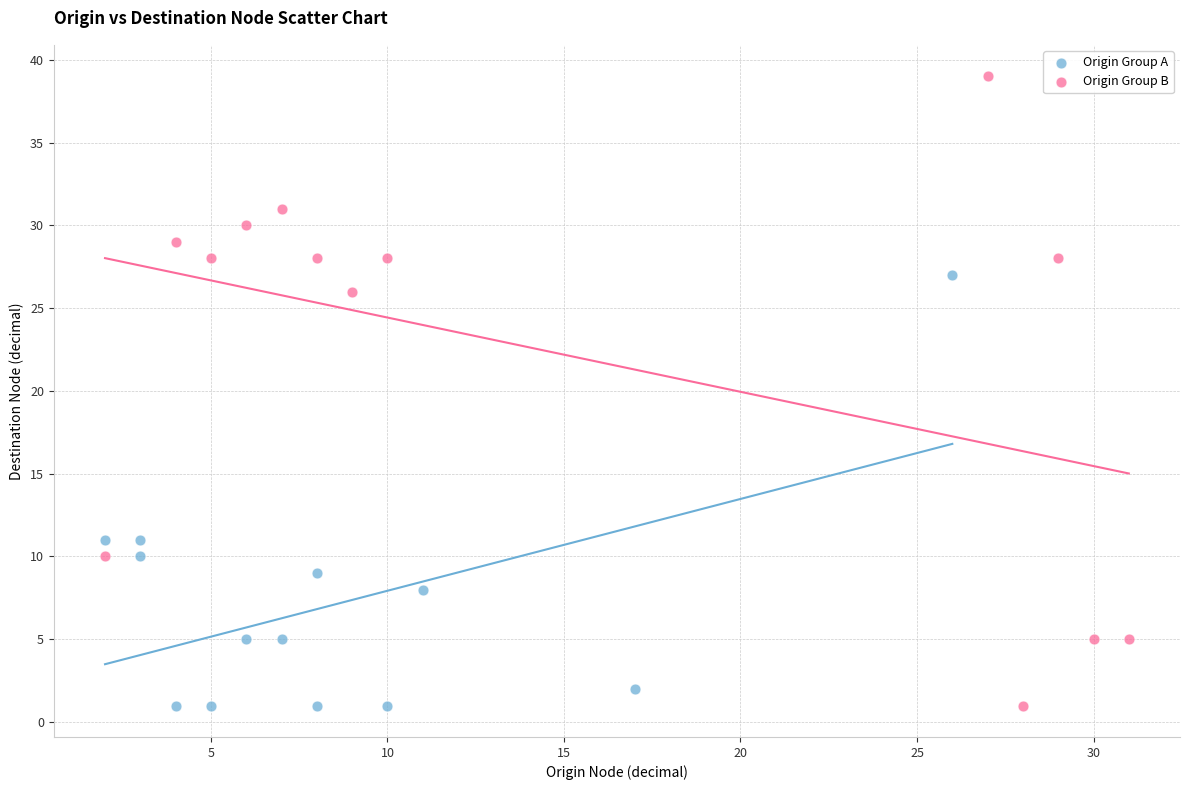

Which series has the widest spread of Y values?

Origin Group B